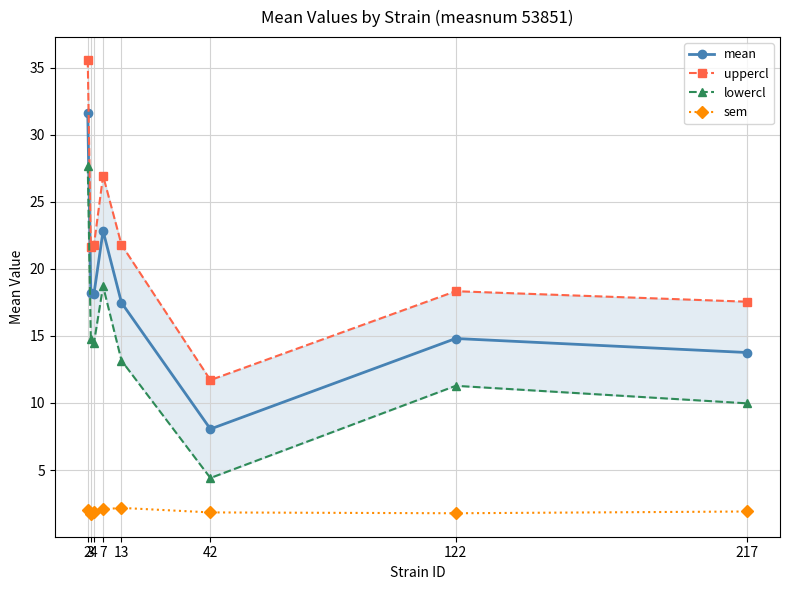

How many categories are shown in the chart?

8